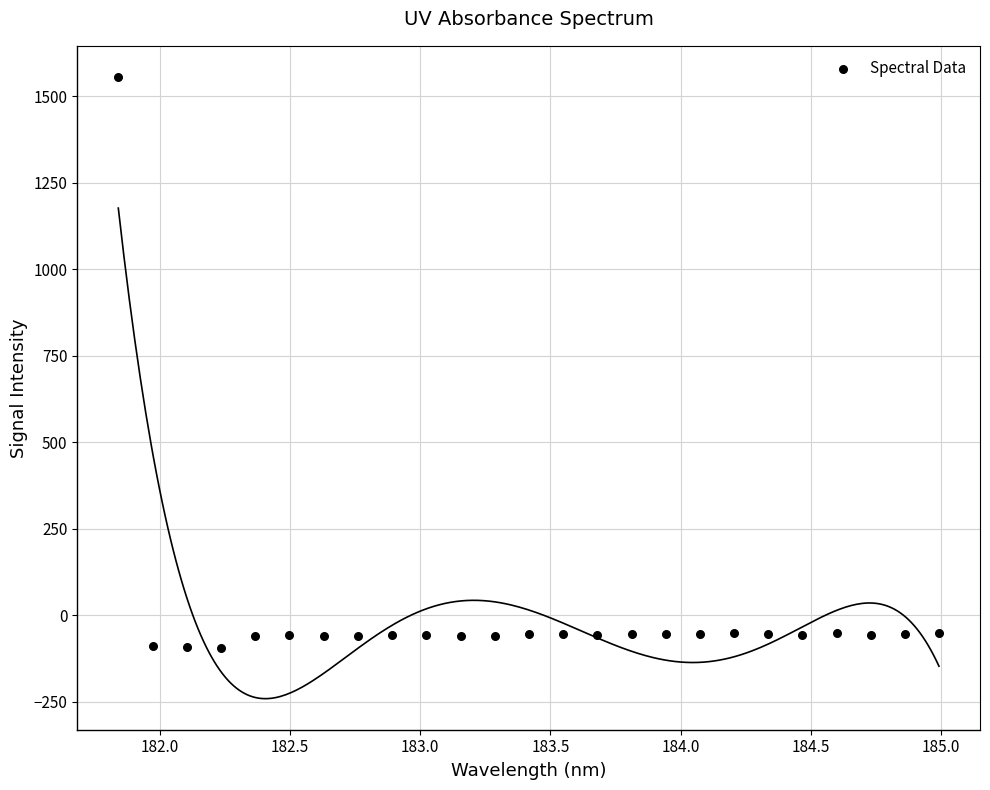

What is the range of X values (max minus min)?

3.1